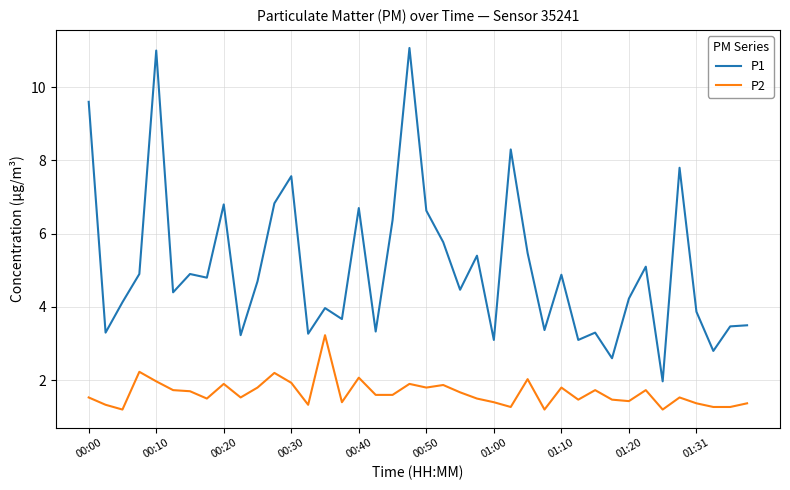

Does the chart display data point markers on the line(s)?

No